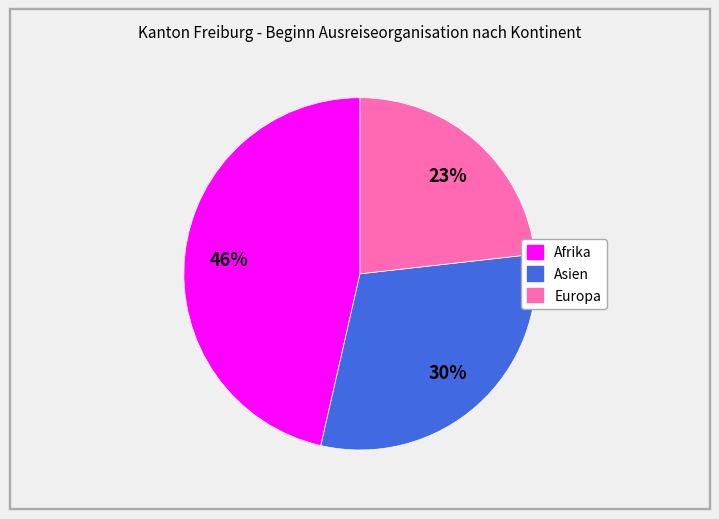

Is there any slice that represents more than half of the pie?

No